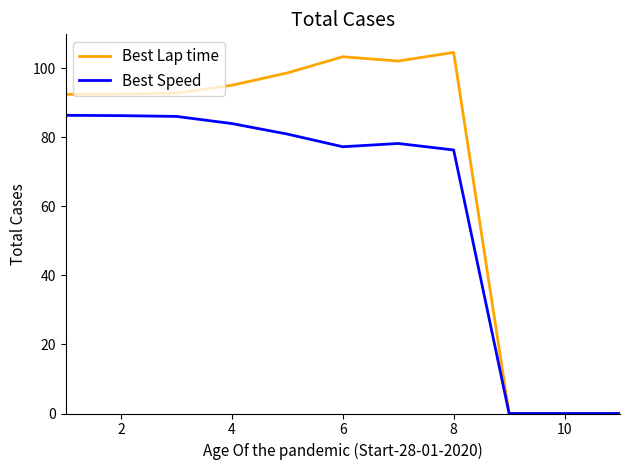

What is the greatest value displayed?

104.6